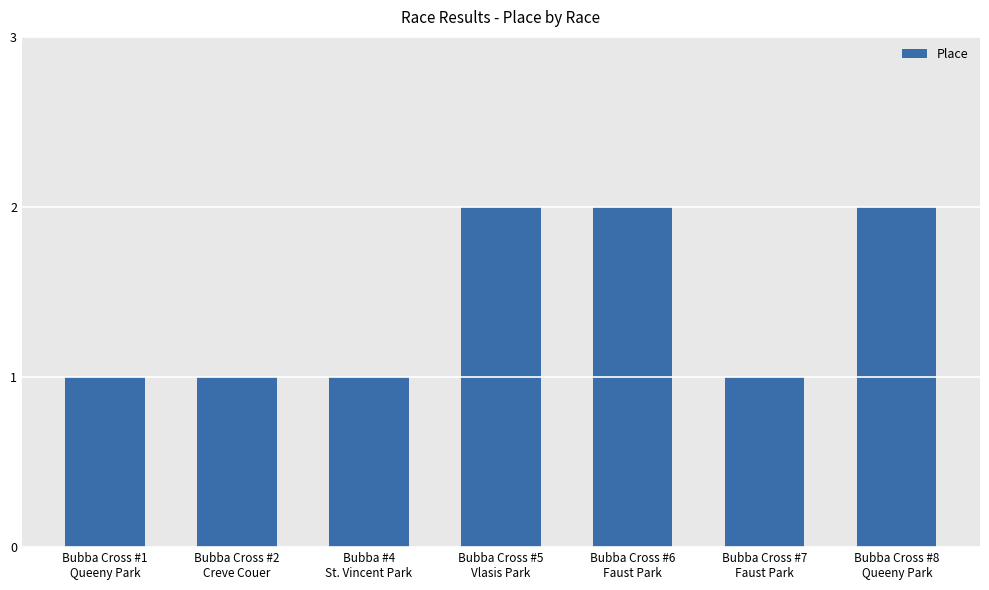

The chart shows a value of 2 at Bubba Cross #5
Vlasis Park. True or false?

True